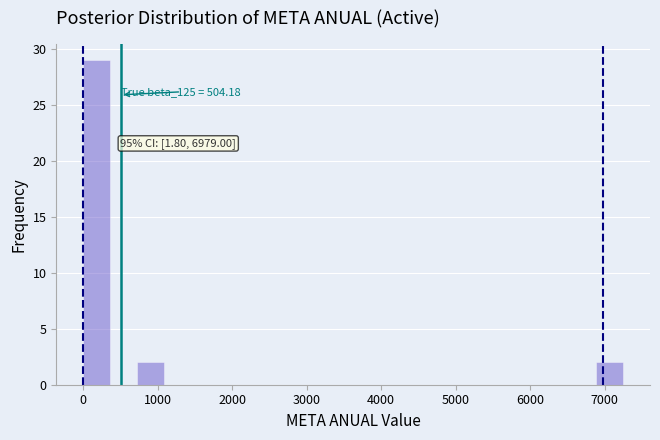

Around what value on the x-axis is the tallest bar? Give the approximate position of its centre, as read against the axis.

200